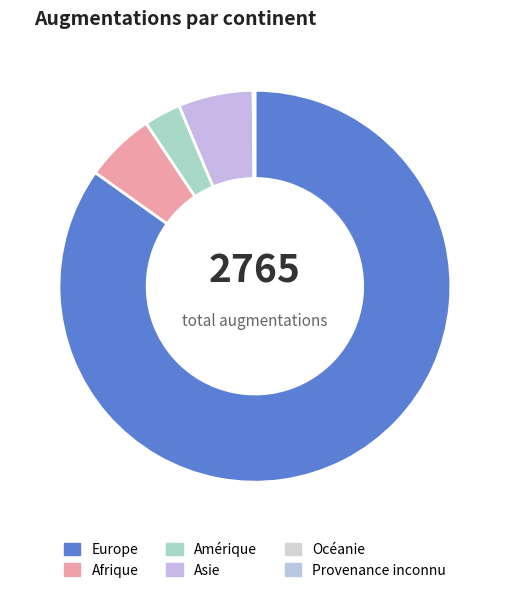

To the nearest percent, what percentage of the pie is Afrique?

6%